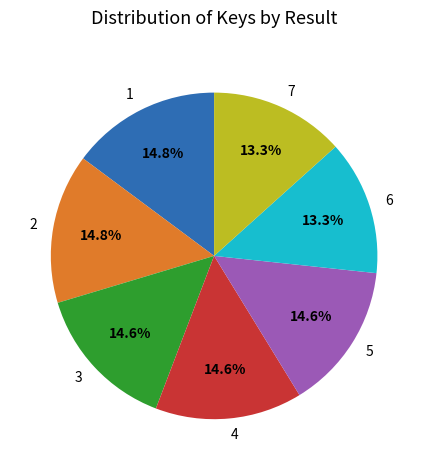

Between 6 and 3, which is larger?

3